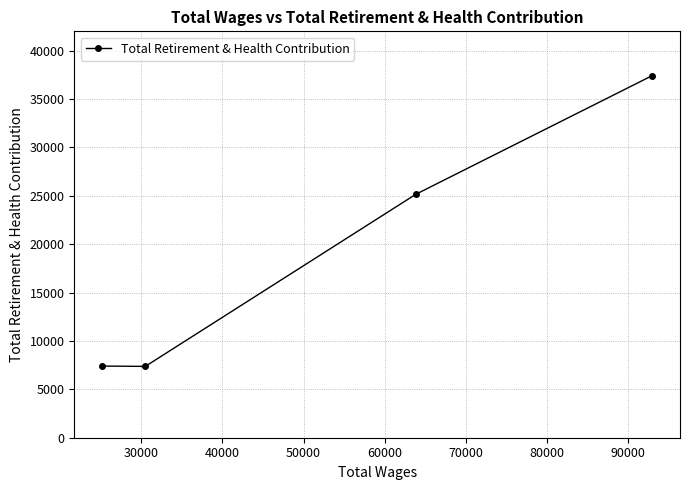

What is the difference between the maximum and second lowest values?

30029